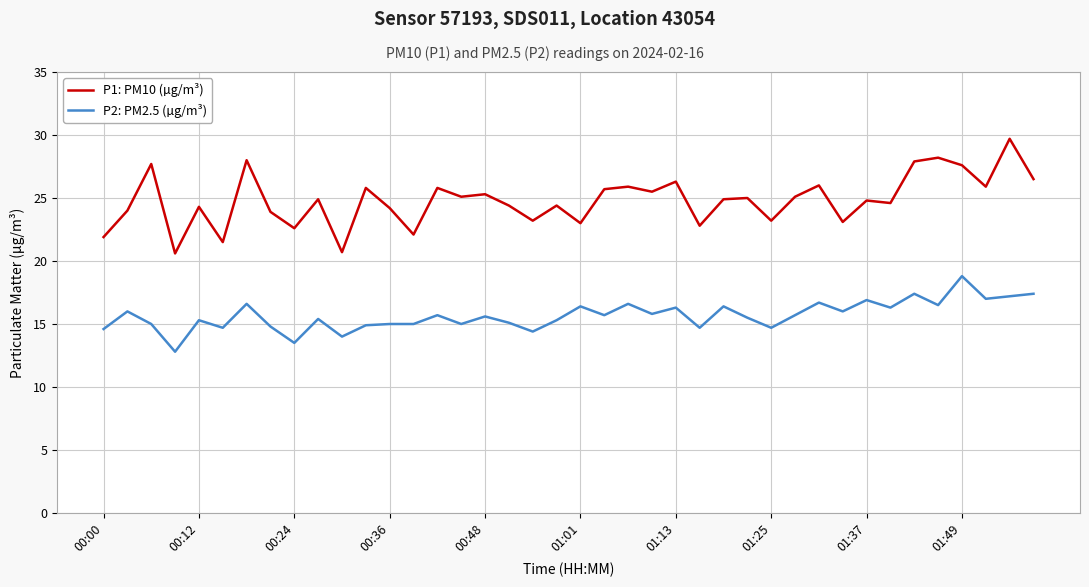

What is the maximum value shown in the chart?

29.7